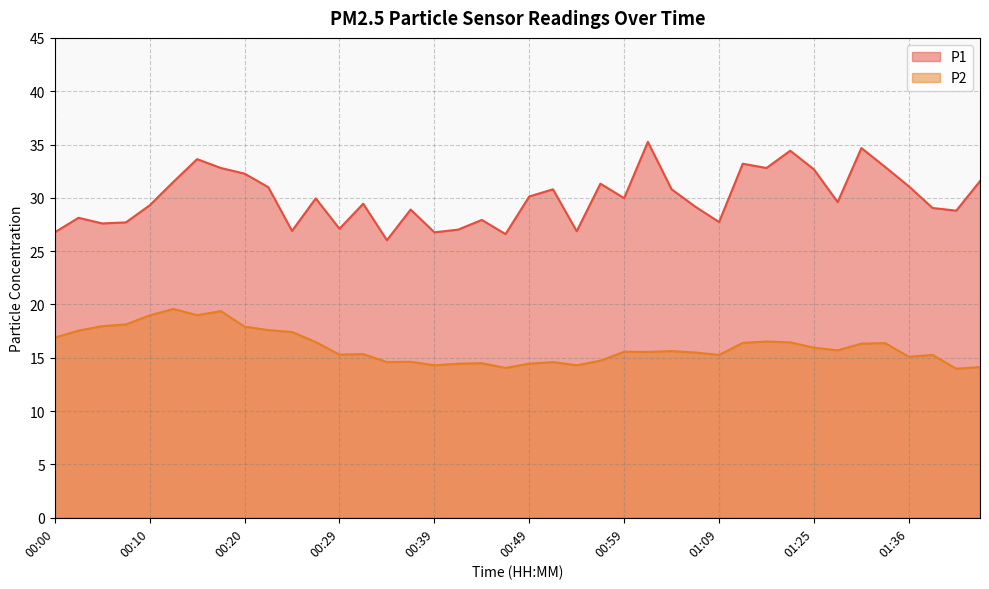

Which label corresponds to the largest value in the chart?

01:01